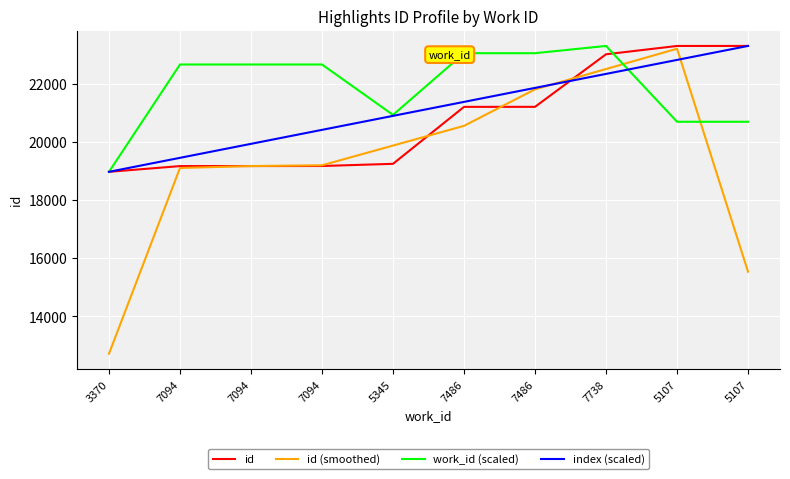

Reading left to right, transcribe all the data shown in this chart.

id: 18971.0	19168.0	19169.0	19171.0	19246.0	21205.0	21206.0	23014.0	23300.0	23301.0
id (smoothed): 12713.0	19102.7	19169.3	19195.3	19874.0	20552.3	21808.3	22506.7	23205.0	15533.7
work_id (scaled): 18971.0	22662.6	22662.6	22662.6	20928.8	23051.2	23051.2	23301.0	20692.9	20692.9
index (scaled): 18971.0	19452.1	19933.2	20414.3	20895.4	21376.6	21857.7	22338.8	22819.9	23301.0